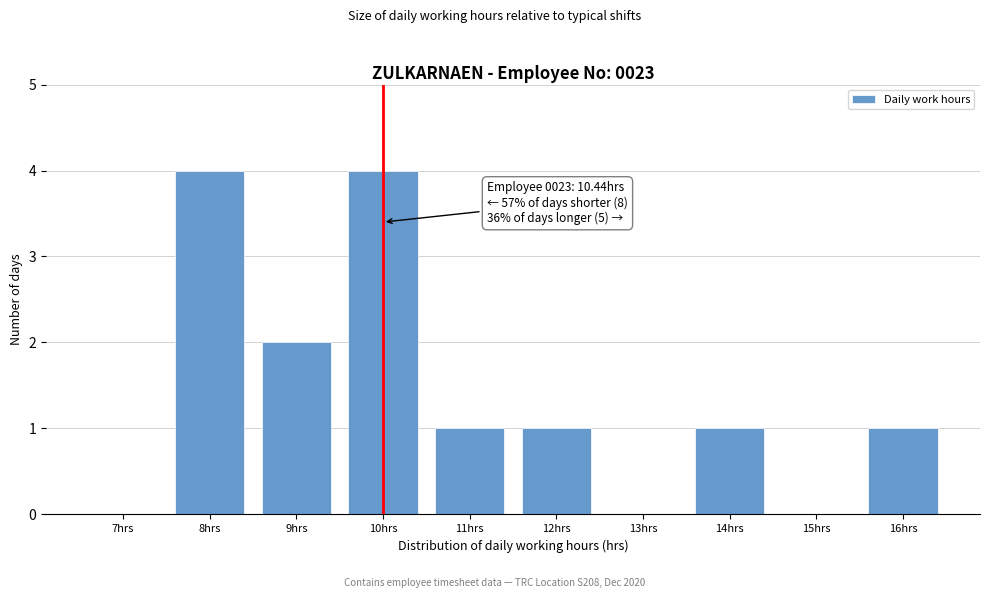

Reading left to right, list all the values displayed in this chart.

7hrs=0	8hrs=4	9hrs=2	10hrs=4	11hrs=1	12hrs=1	13hrs=0	14hrs=1	15hrs=0	16hrs=1